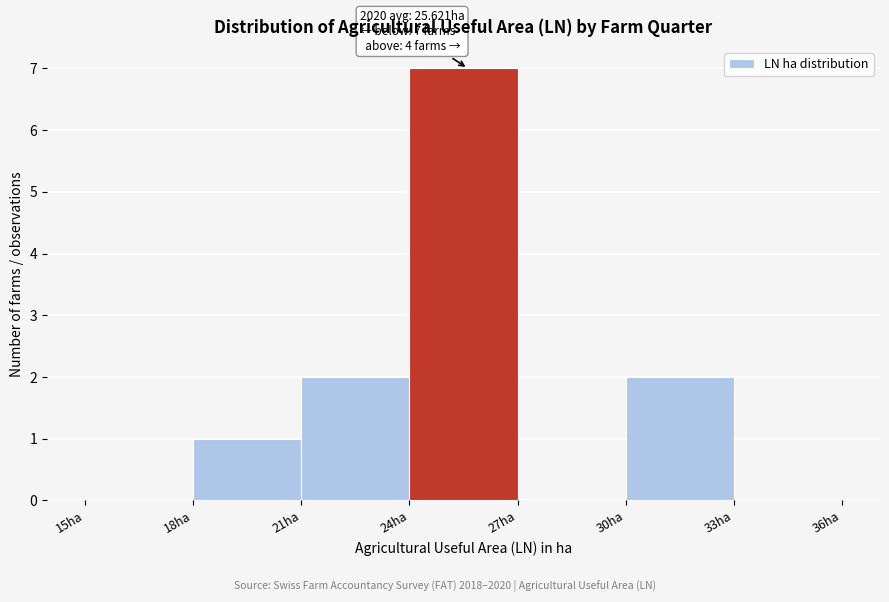

Which range on the x-axis has the tallest bar?

24 to 27